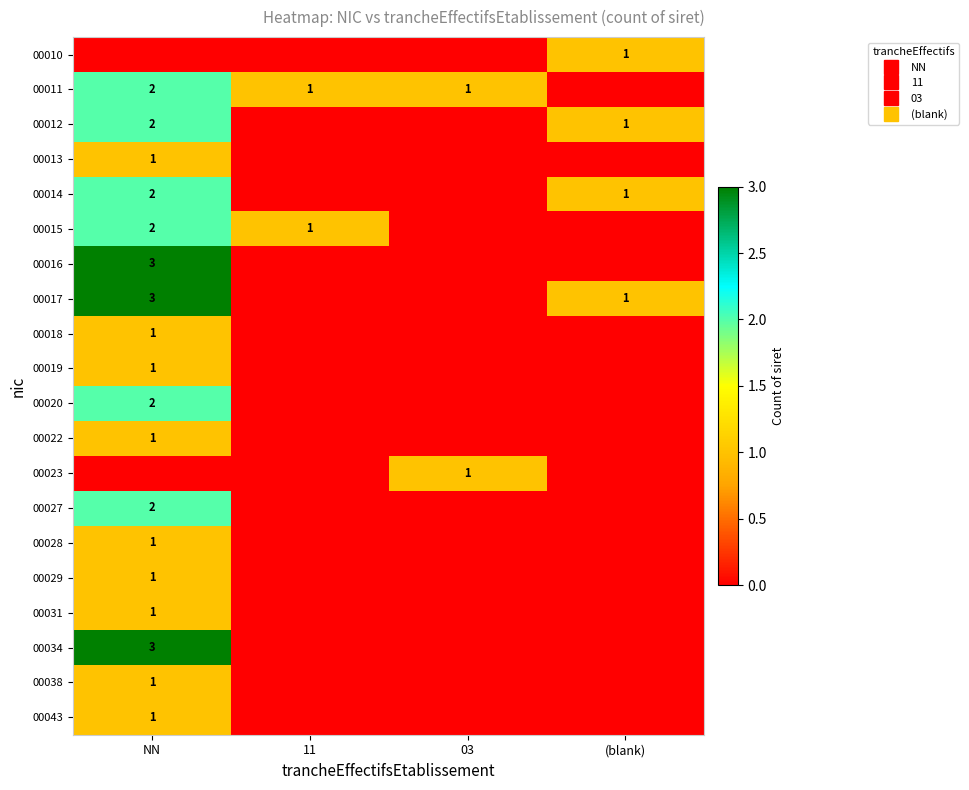

At which category is the sum across all series the highest?

NN